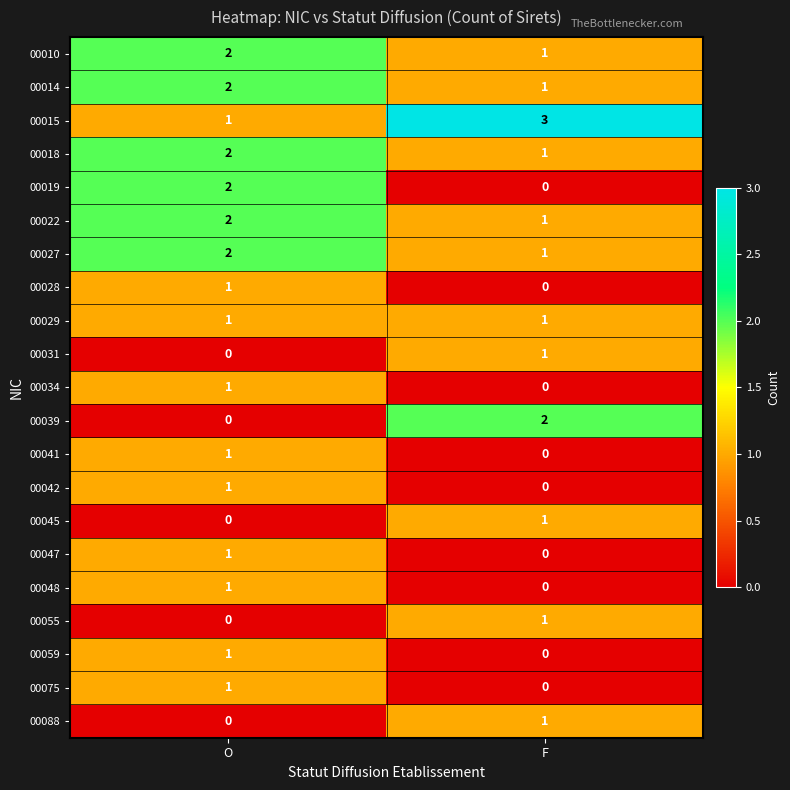

At which label does 00045 reach its minimum?

O